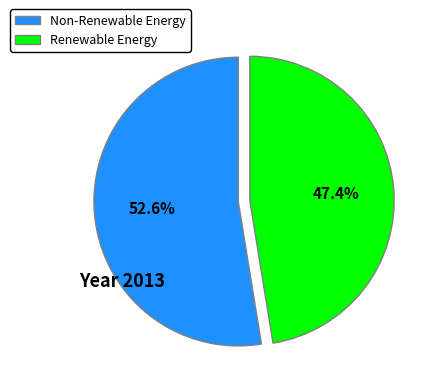

How many slices are in this pie chart?

2